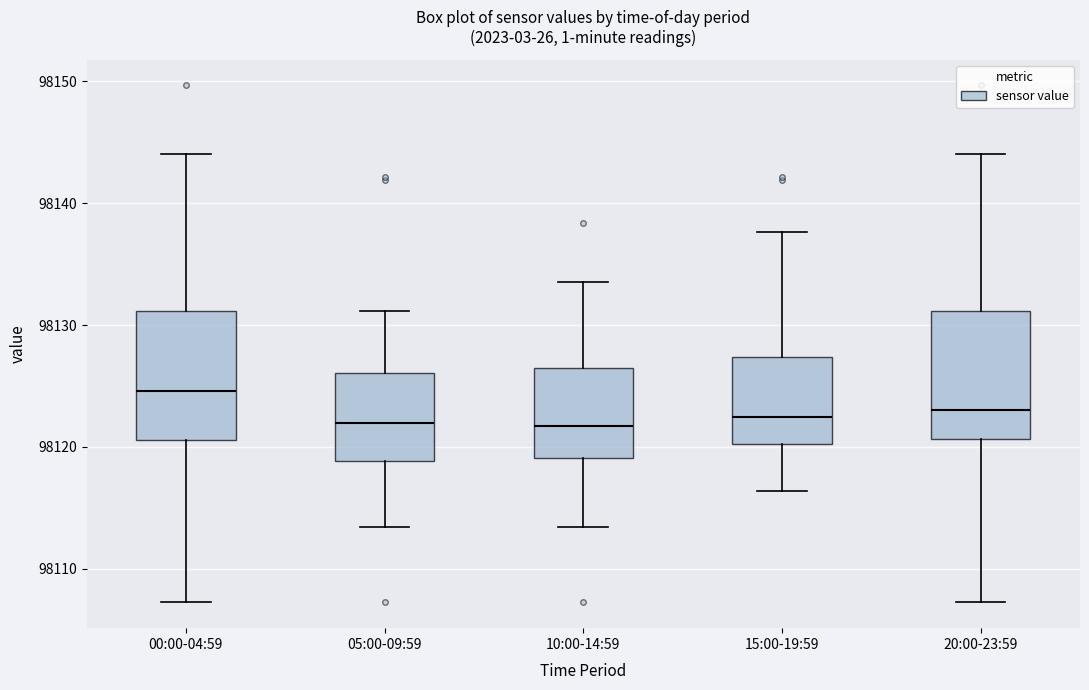

Where does the lower whisker of the box for 05:00-09:59 end on the y-axis? The values are not printed on the chart, so give them approximately, as read against the axis.

98113